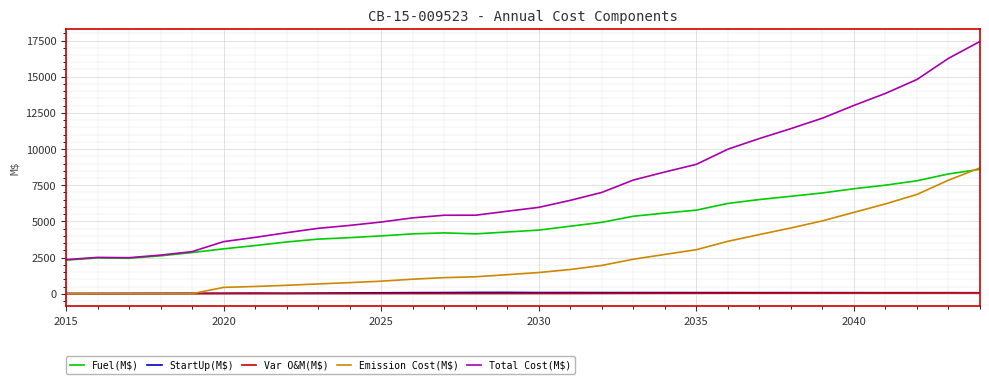

What is the greatest value displayed?

17438.3